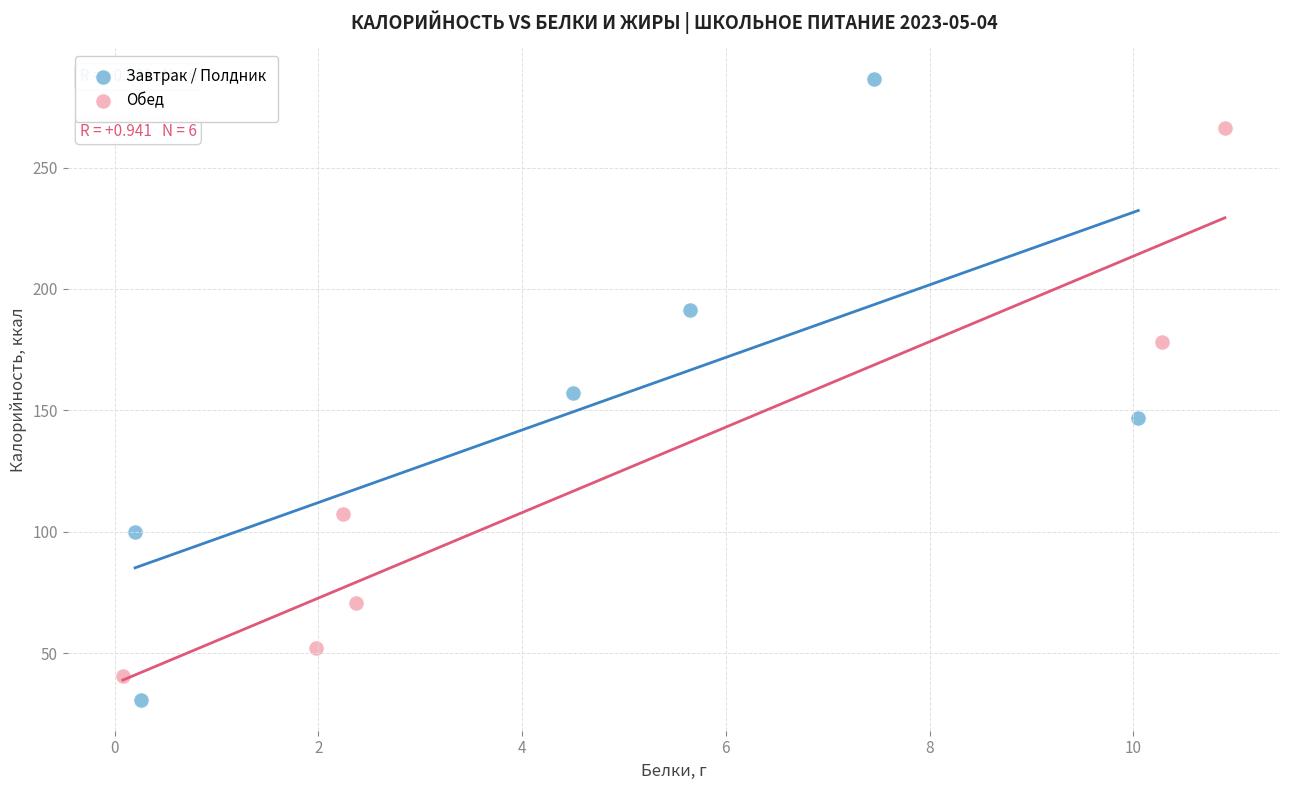

Which series has the widest spread of Y values?

Завтрак / Полдник